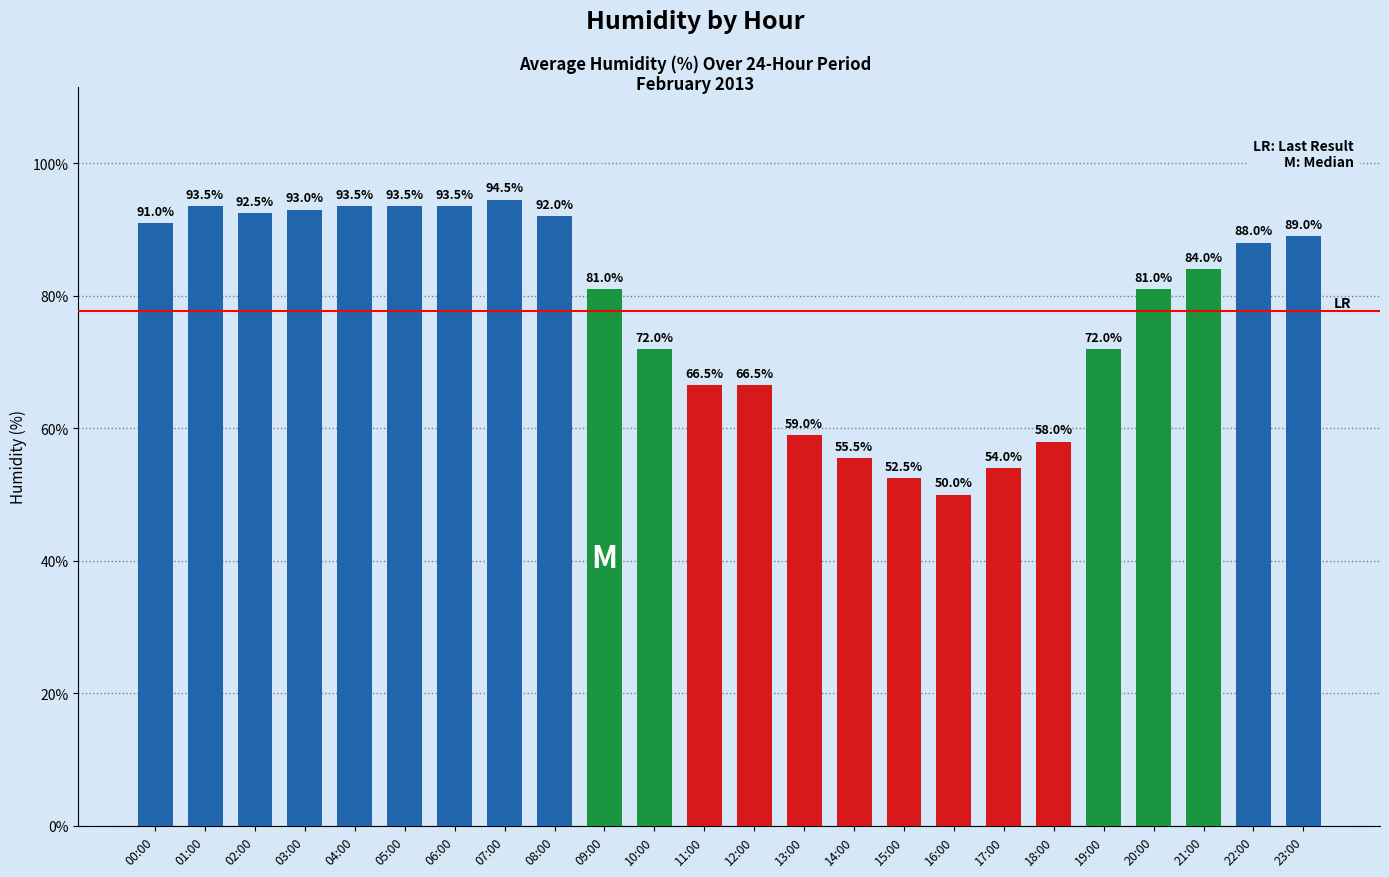

What position from the left is 06:00?

7